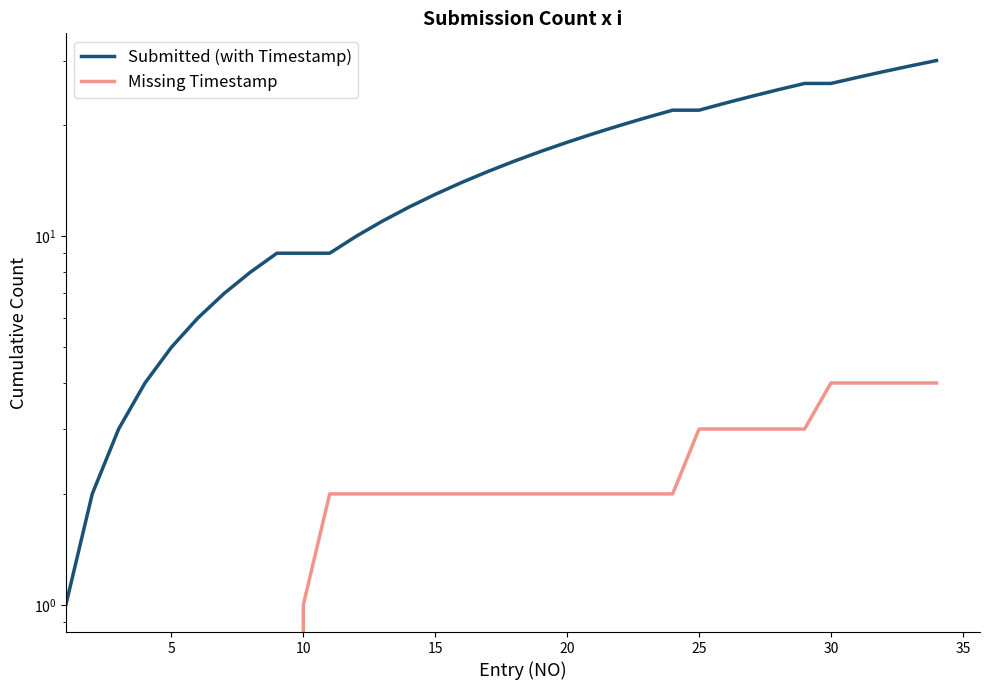

Rank the series by their maximum value, from lowest to highest.

Missing Timestamp, Submitted (with Timestamp)